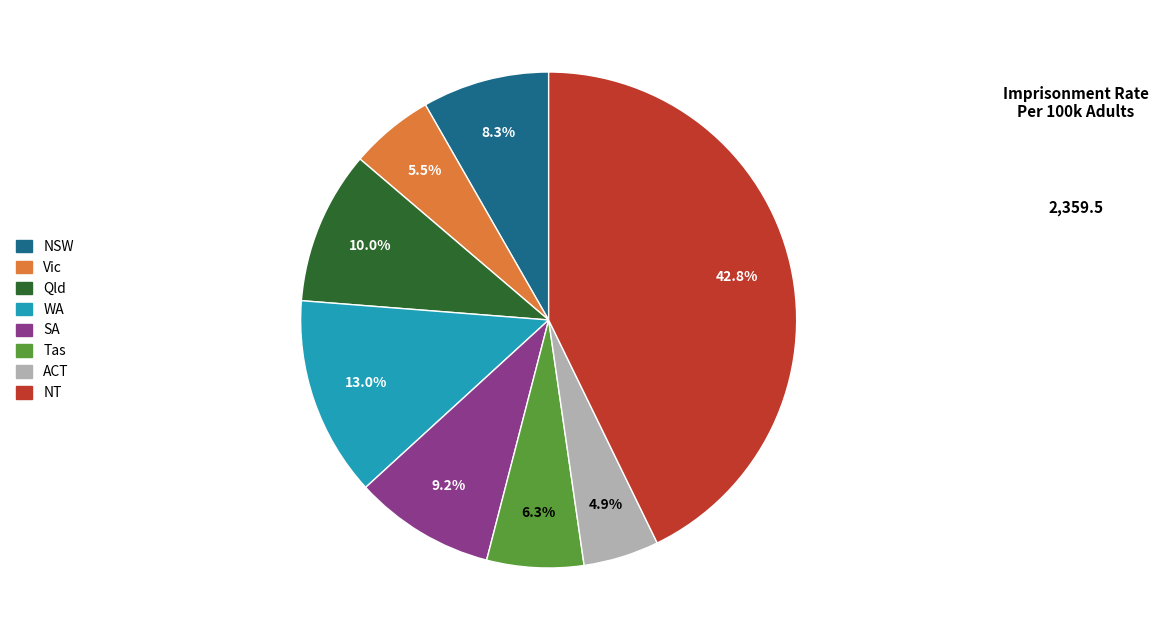

What percentage is NOT represented by Tas?

93.7%